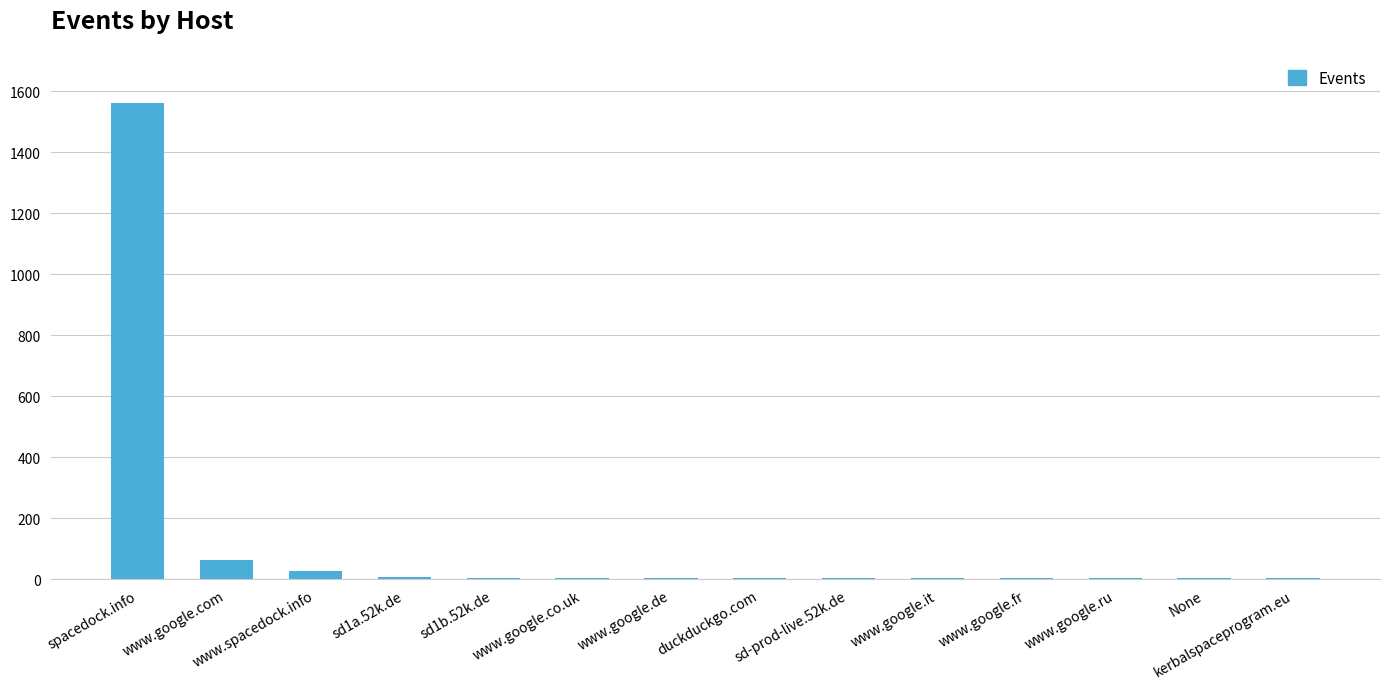

What is the maximum value shown in the chart?

1560